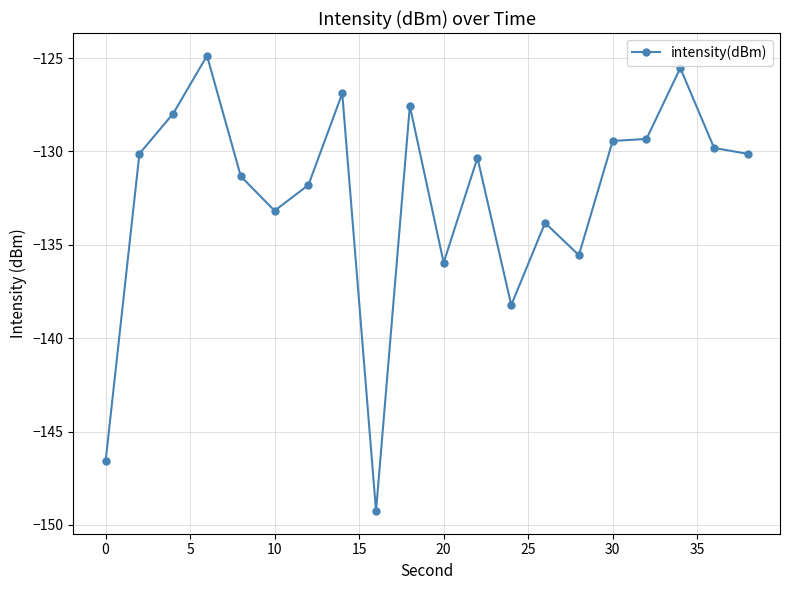

What is the smallest value displayed?

-149.3